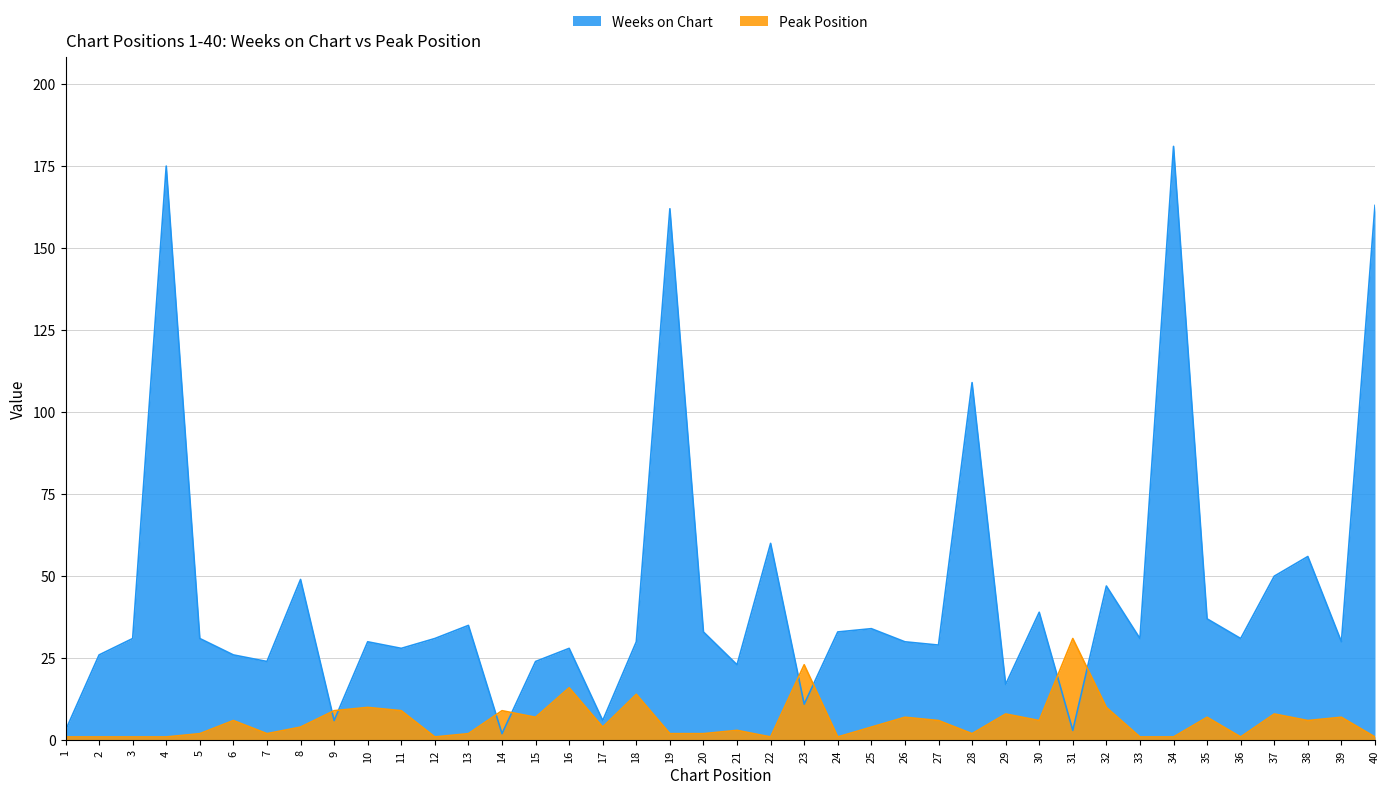

The value of Weeks on Chart at 40 is 269. True or false?

False